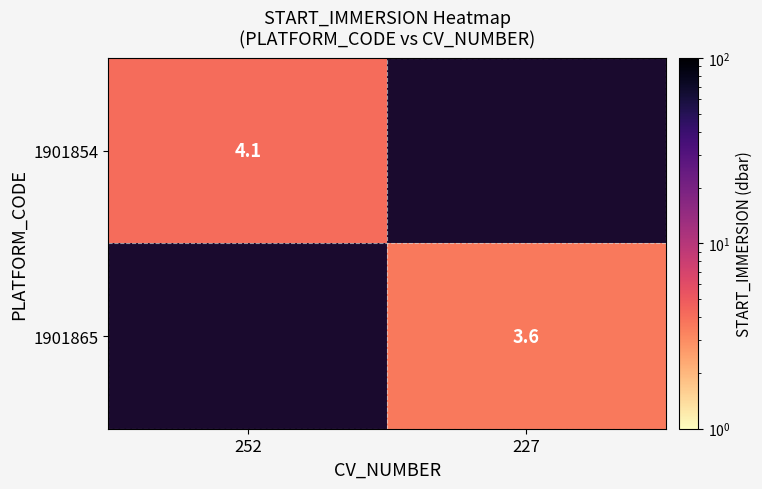

Is the value of 1901854 at 252 greater than the value of 1901865 at 227?

Yes